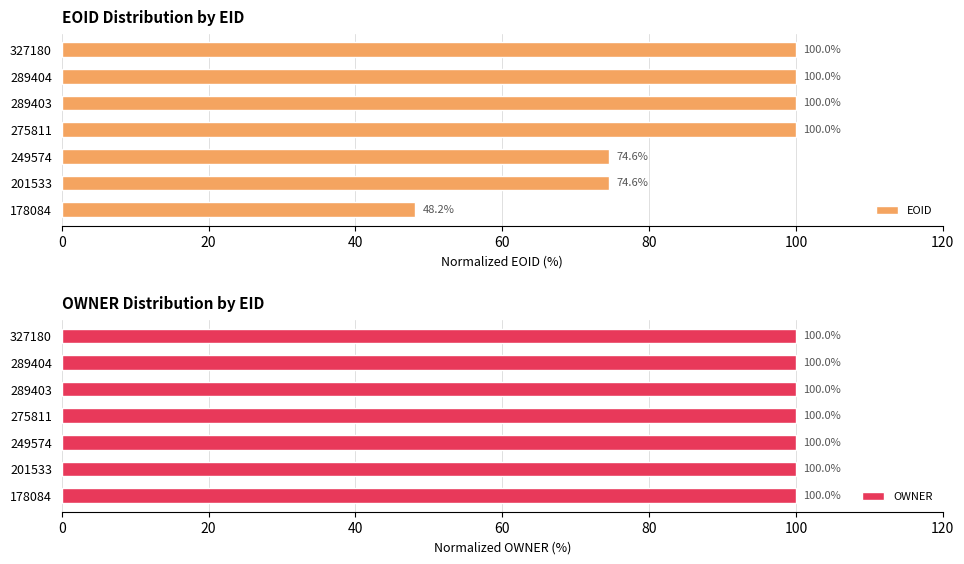

The value of EOID at 327180 is 100.0. True or false?

True